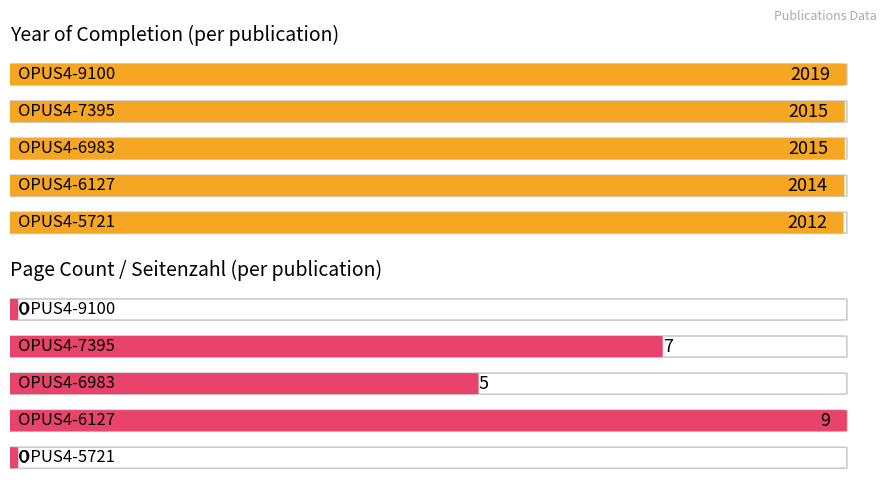

Reading right to left, what are all the values shown in this chart?

Year of Completion: 2019	2015	2015	2014	2012
Seitenzahl: 0	7	5	9	0